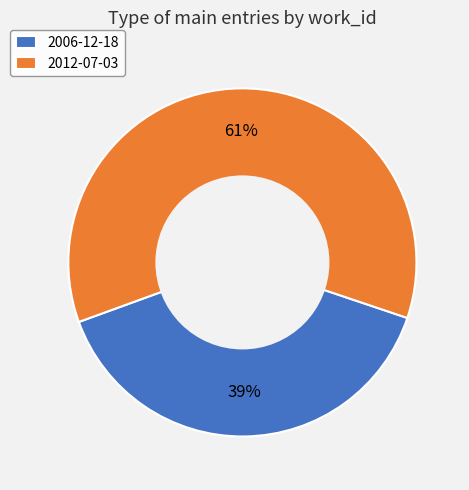

To the nearest percent, what is the combined percentage of 2012-07-03 and 2006-12-18?

100%